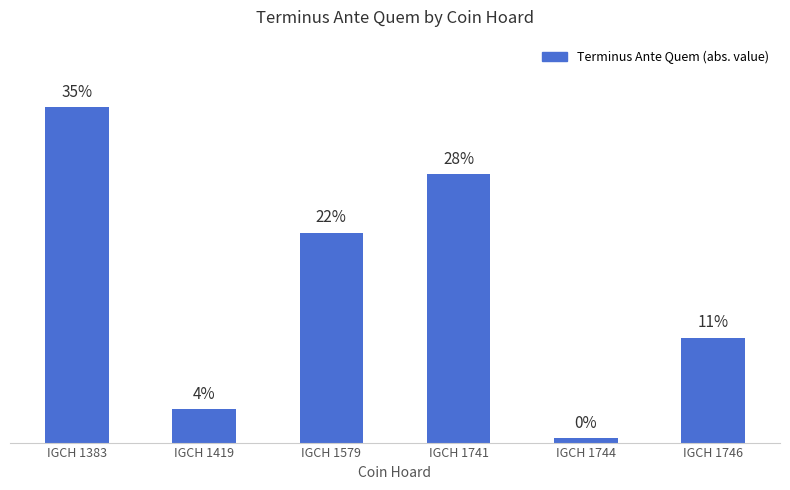

How many data points does each series have?

6